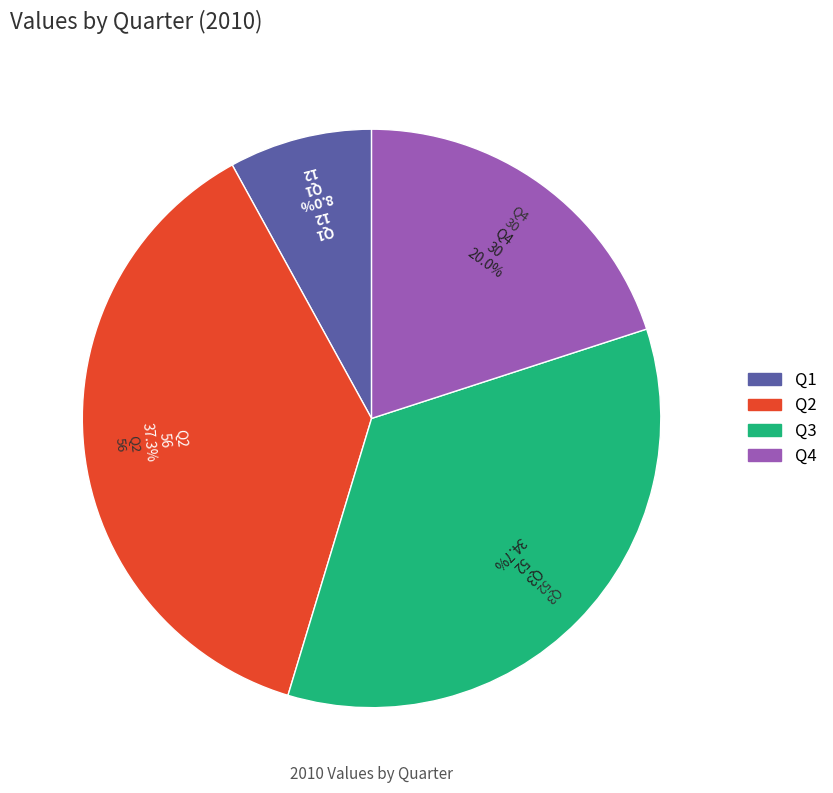

Which category has the biggest portion of the pie?

Q2